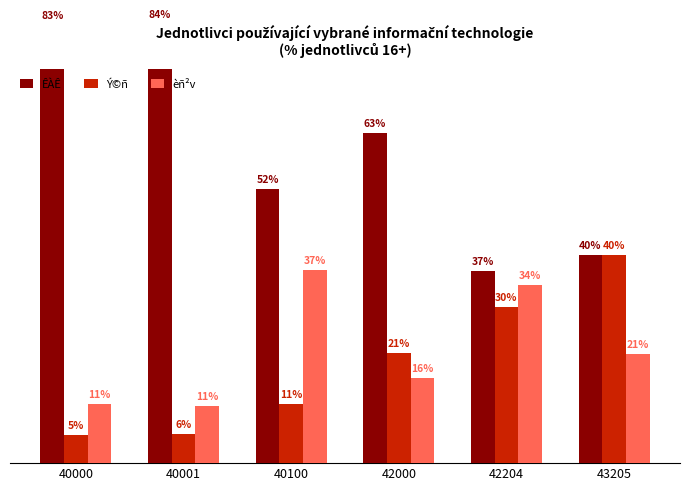

What is the average value of the Ý©ñ series?

18.7